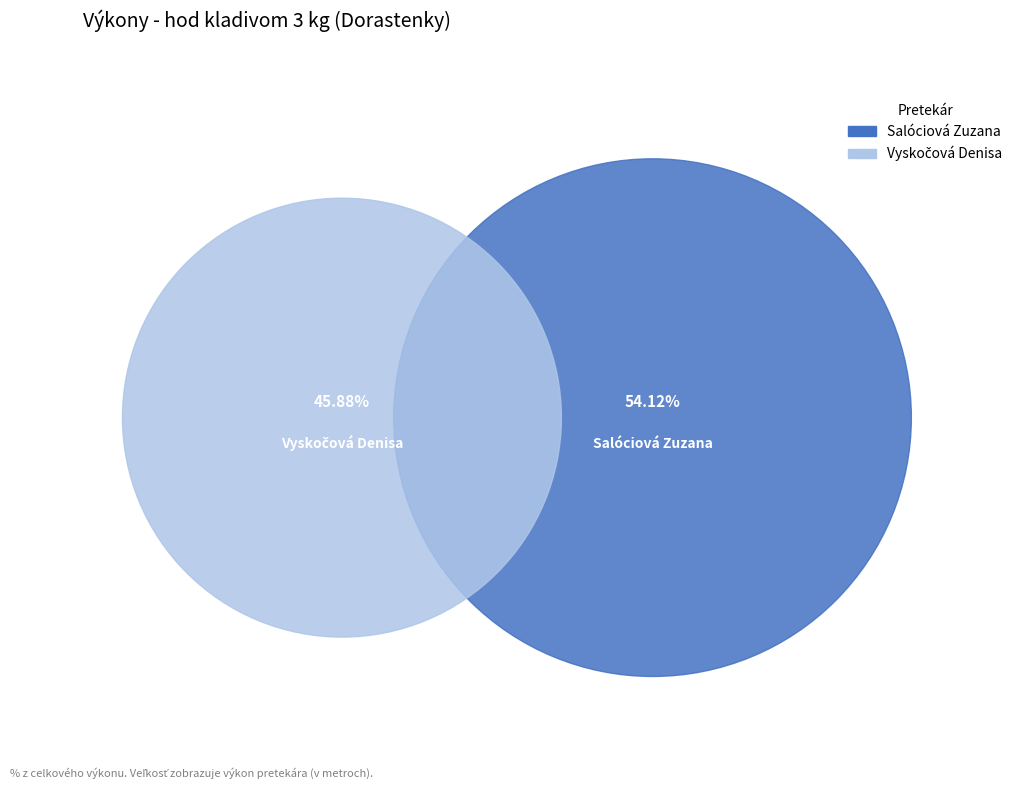

Which has a higher value, Vyskočová Denisa or Salóciová Zuzana?

Salóciová Zuzana